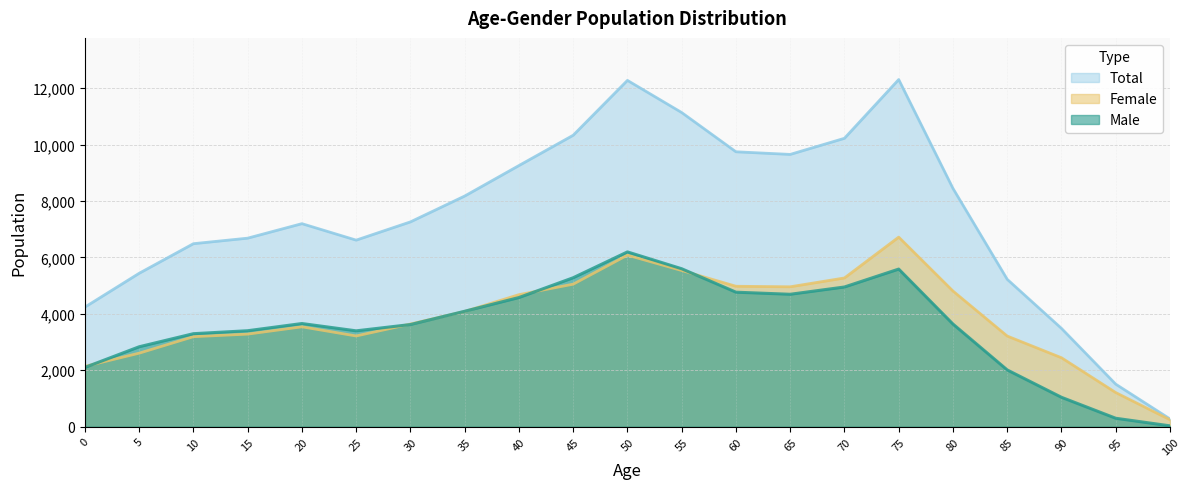

Count the number of data series in this chart.

3